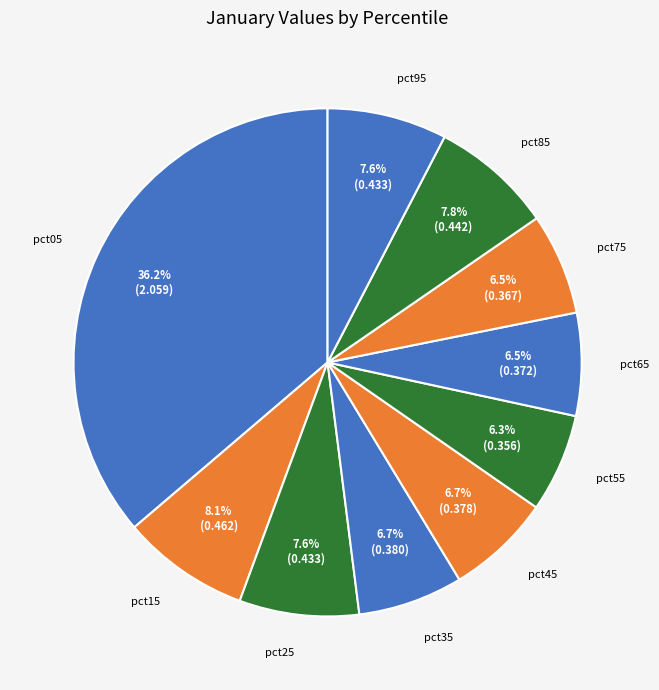

Between pct65 and pct05, which is larger?

pct05